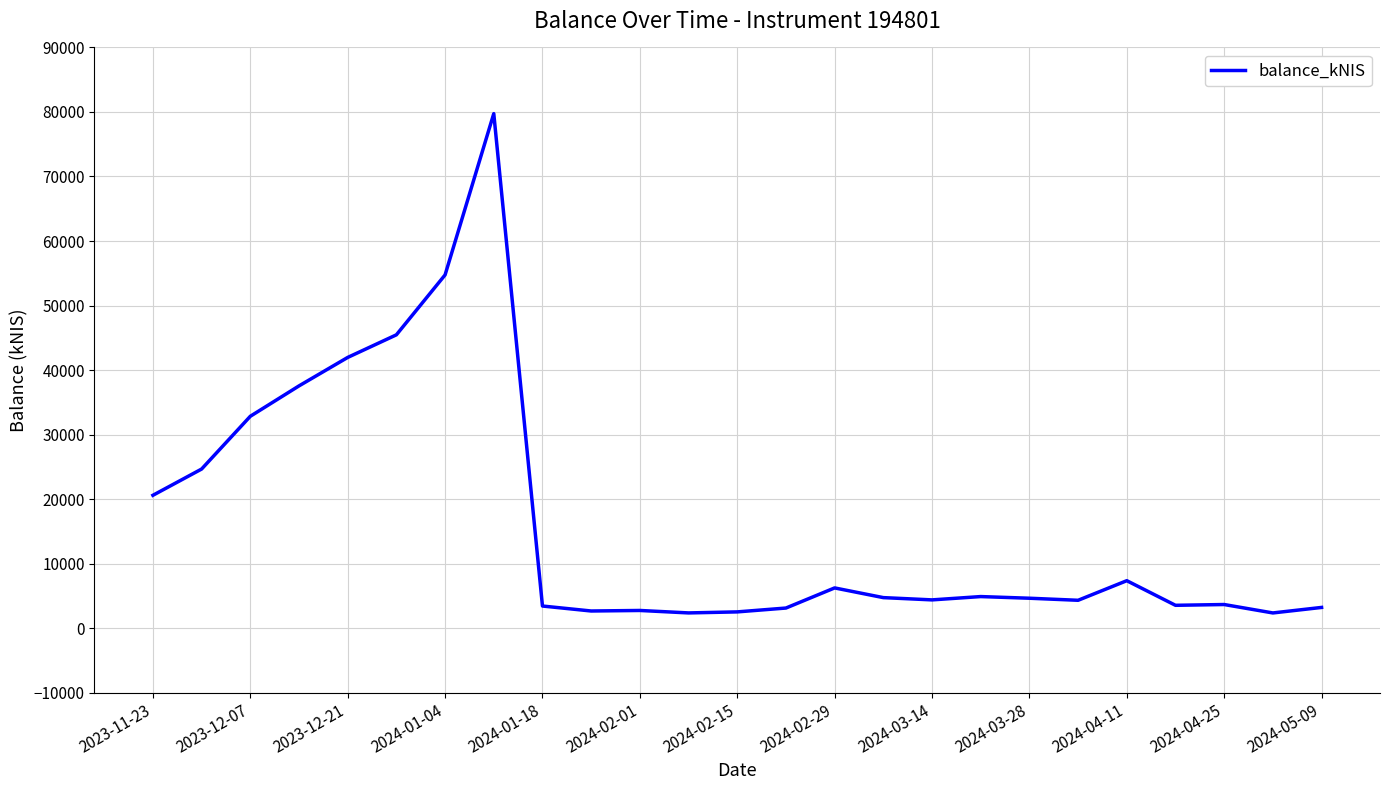

What is the difference between the maximum and minimum values?

77383.1